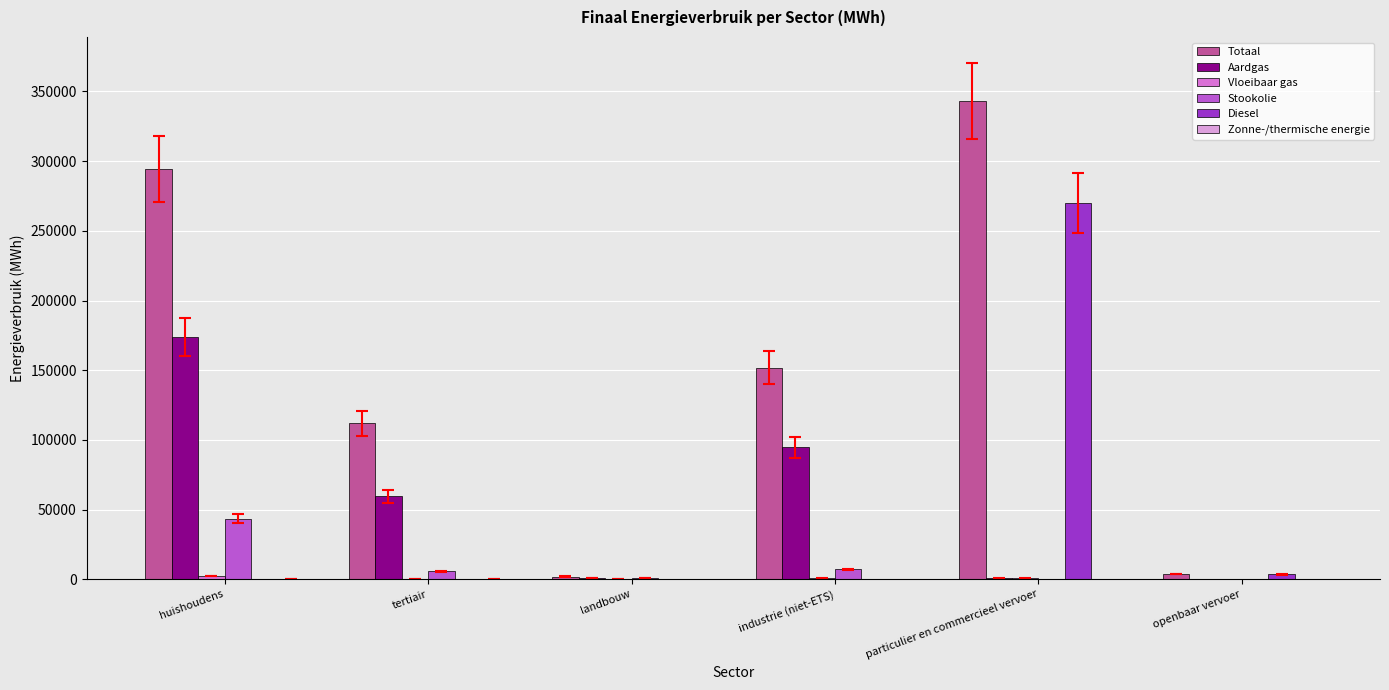

Between tertiair and landbouw, which series saw the biggest shift?

Totaal